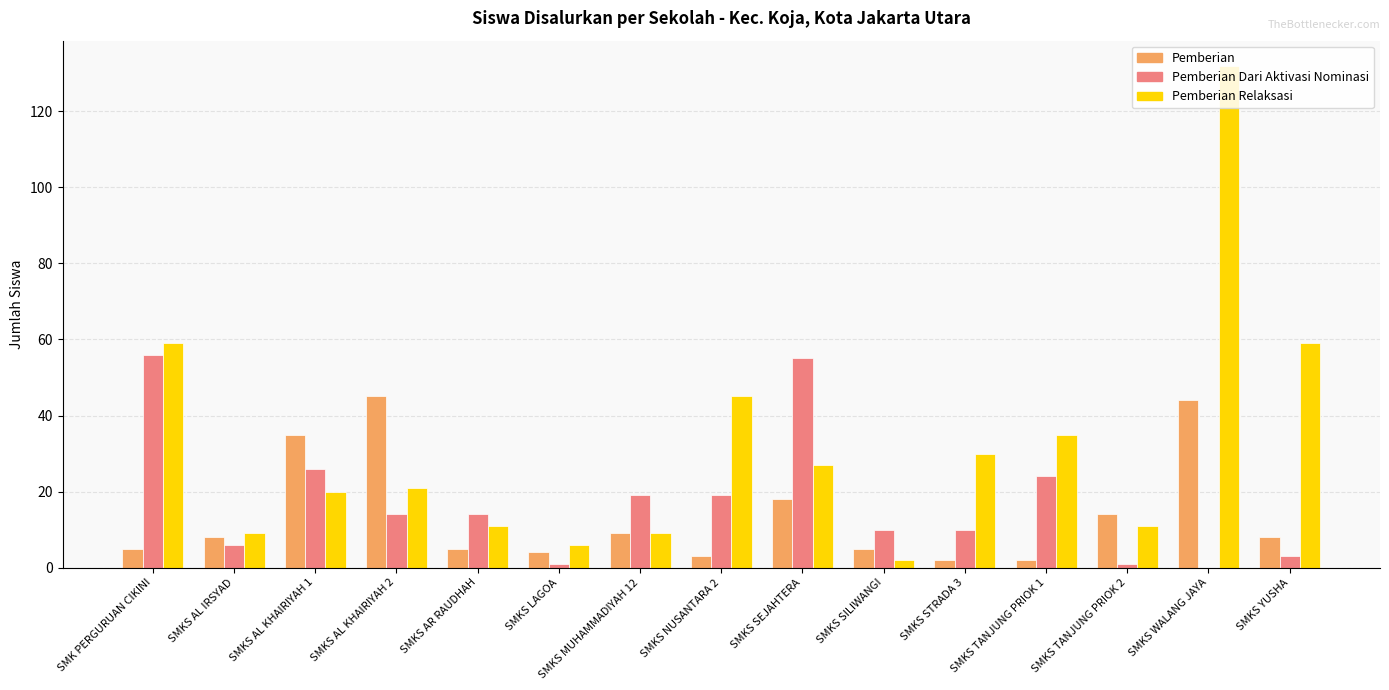

True or false: Pemberian has a value of 14 at SMKS MUHAMMADIYAH 12.

False